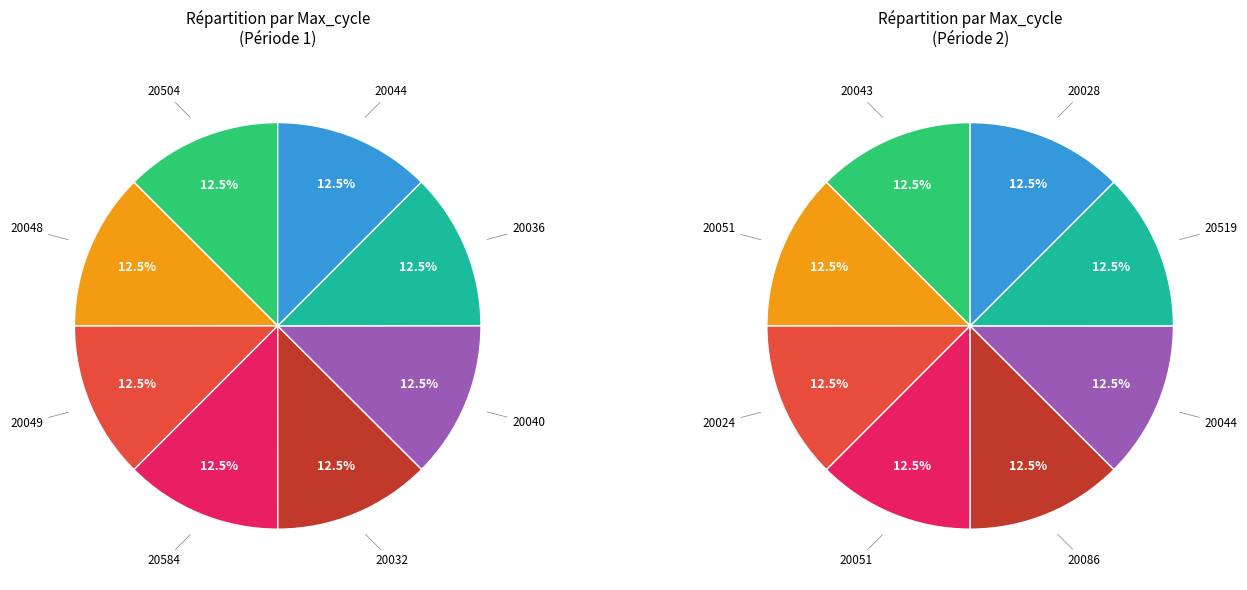

To the nearest percent, what percentage of the pie is 28-20504?

13%